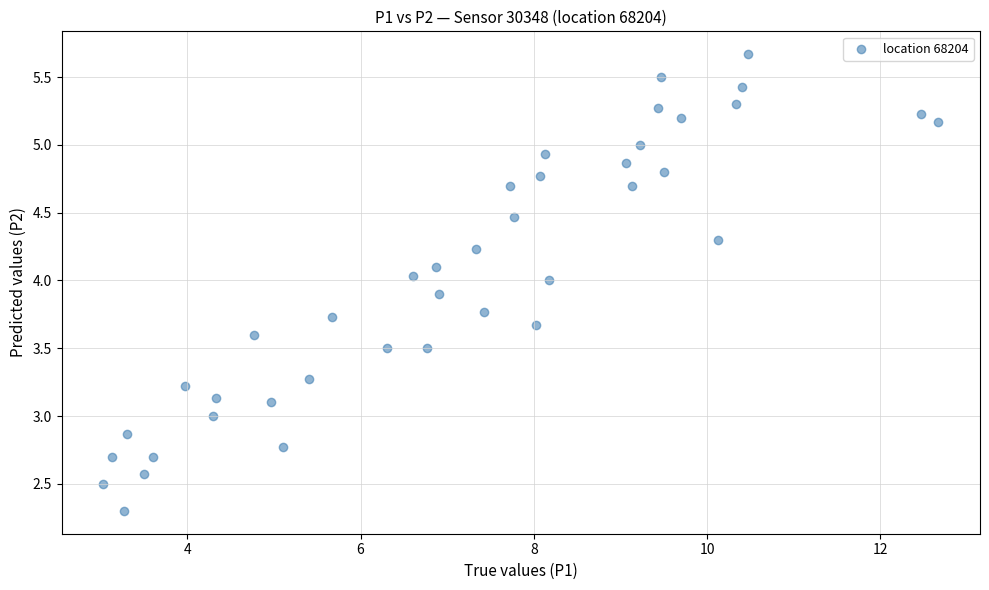

What is the range of Y values (max minus min)?

3.4